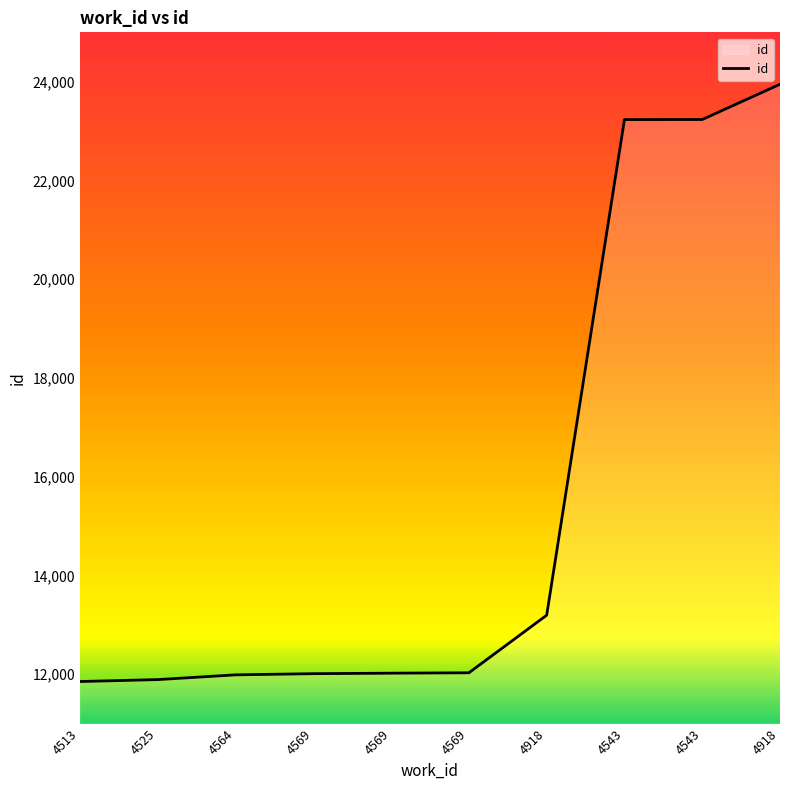

Reading left to right, transcribe all the data shown in this chart.

4513=11852	4525=11891	4564=11987	4569=12011	4569=12021	4569=12029	4918=13195	4543=23233	4543=23234	4918=23948